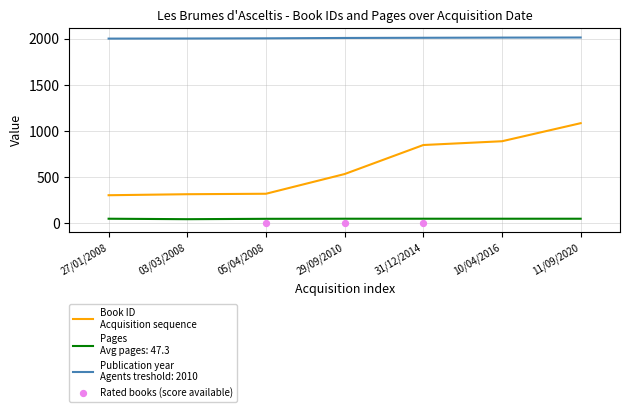

What is the total value across all series at 31/12/2014?

896